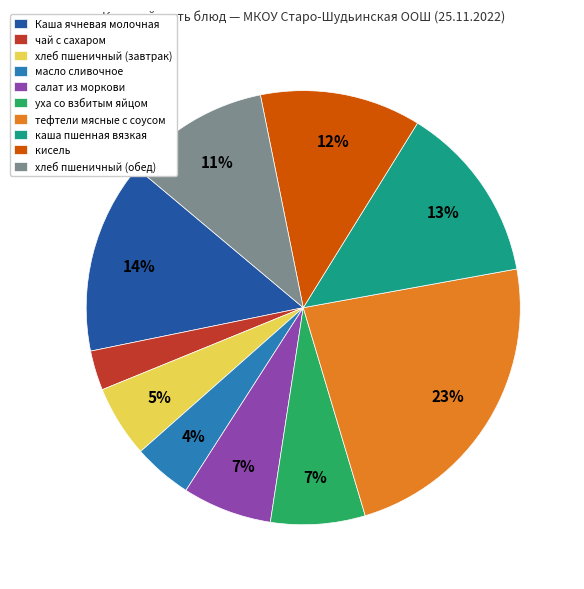

How many segments does this pie chart have?

10